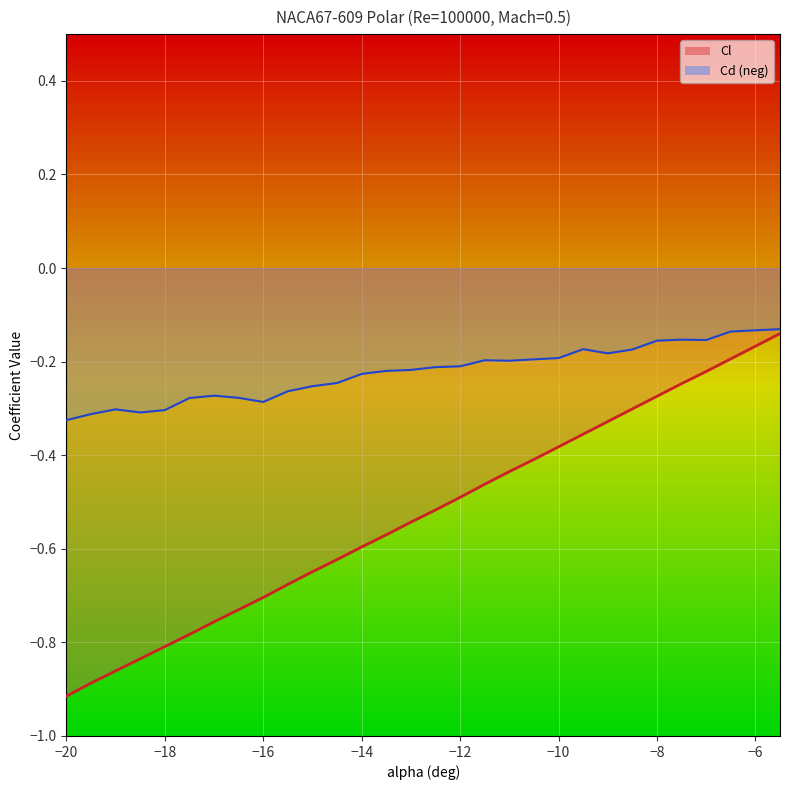

At which category does the chart reach its peak across all series?

-5.5